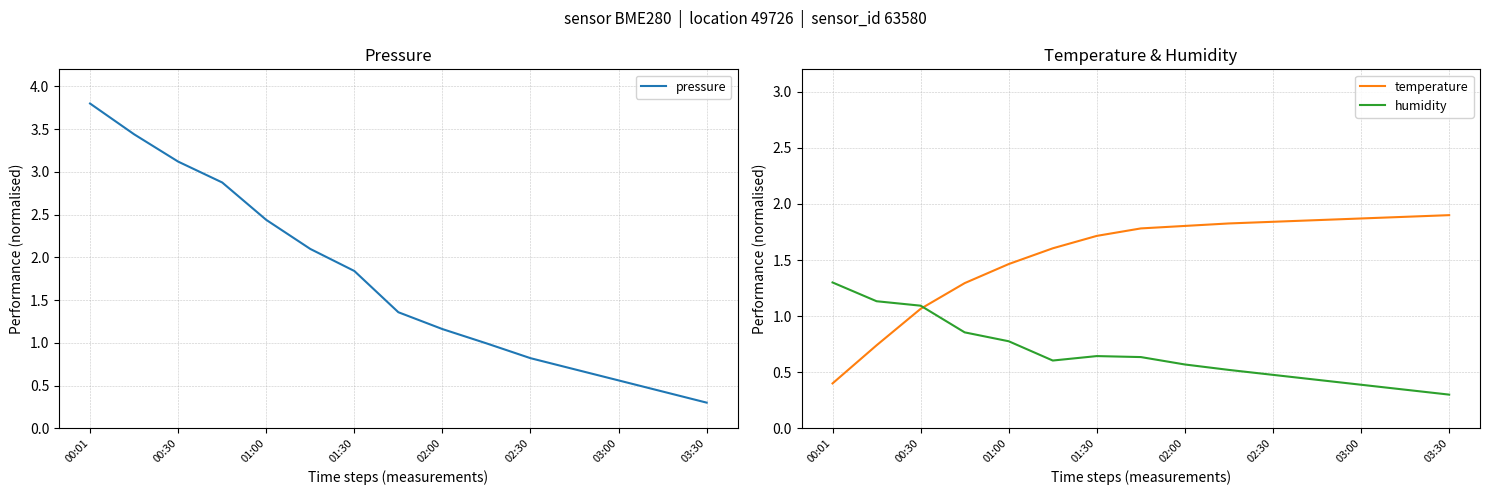

True or false: pressure and humidity intersect in this chart.

False